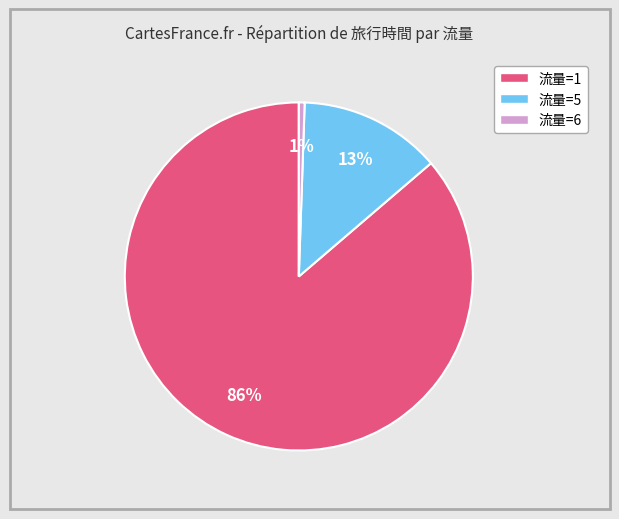

Between 流量=6 and 流量=5, which is larger?

流量=5